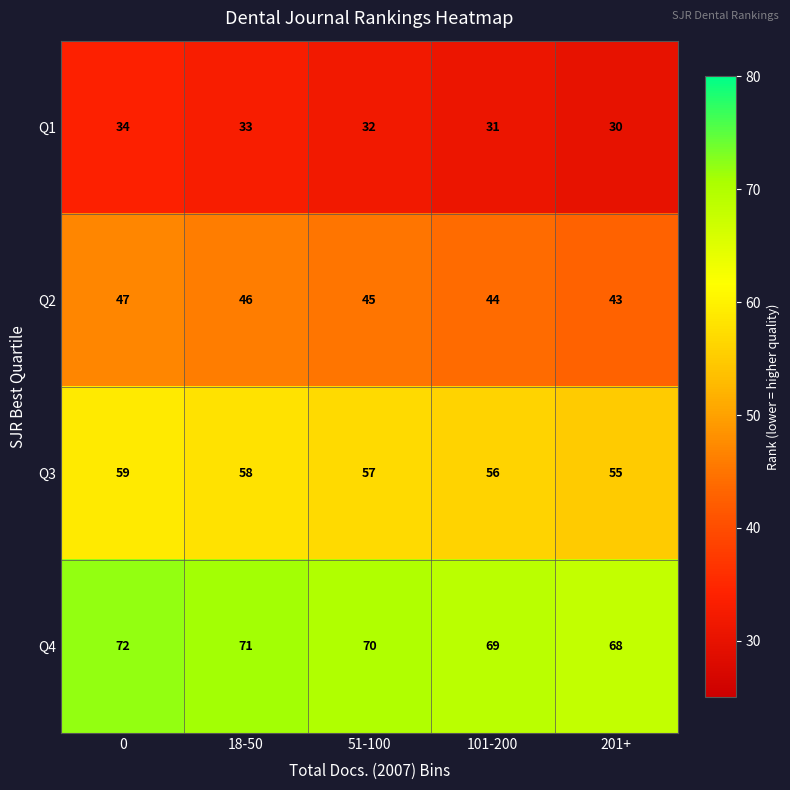

List the series in order of their overall mean, highest first.

Q4, Q3, Q2, Q1